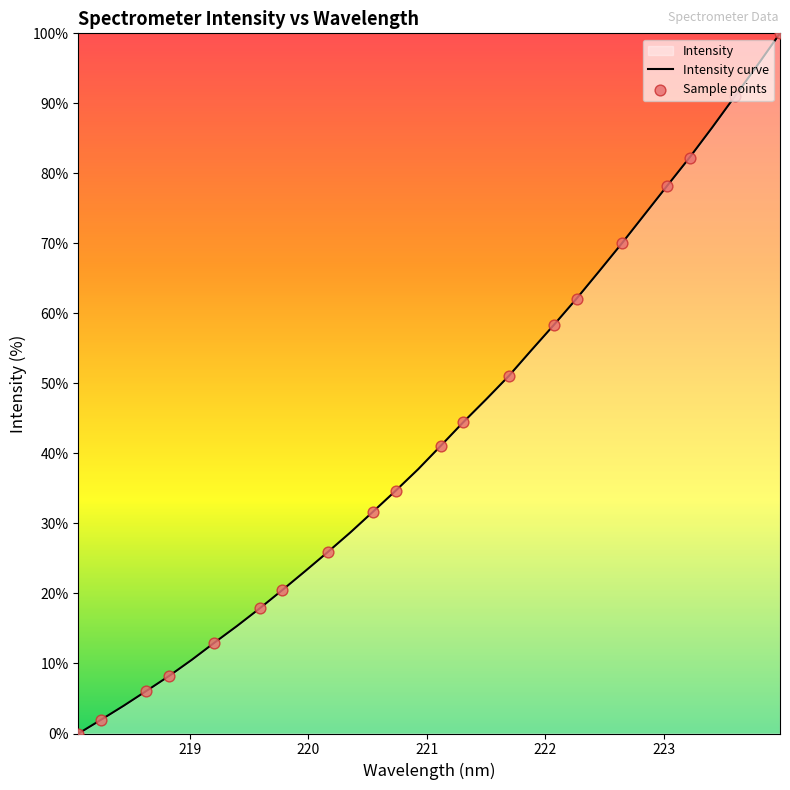

What is the change in value from 221.1174 to 223.5987?

+49.9